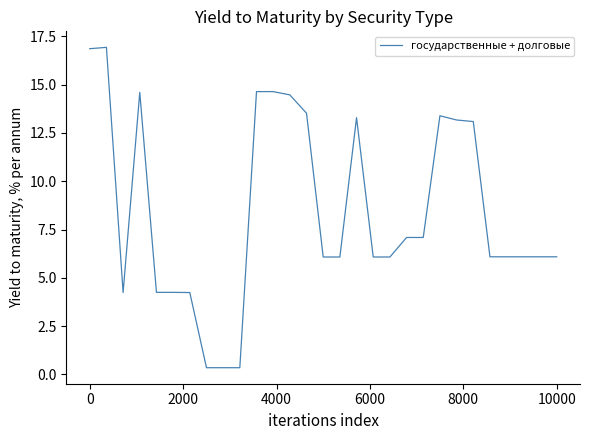

What is the maximum value shown in the chart?

16.9